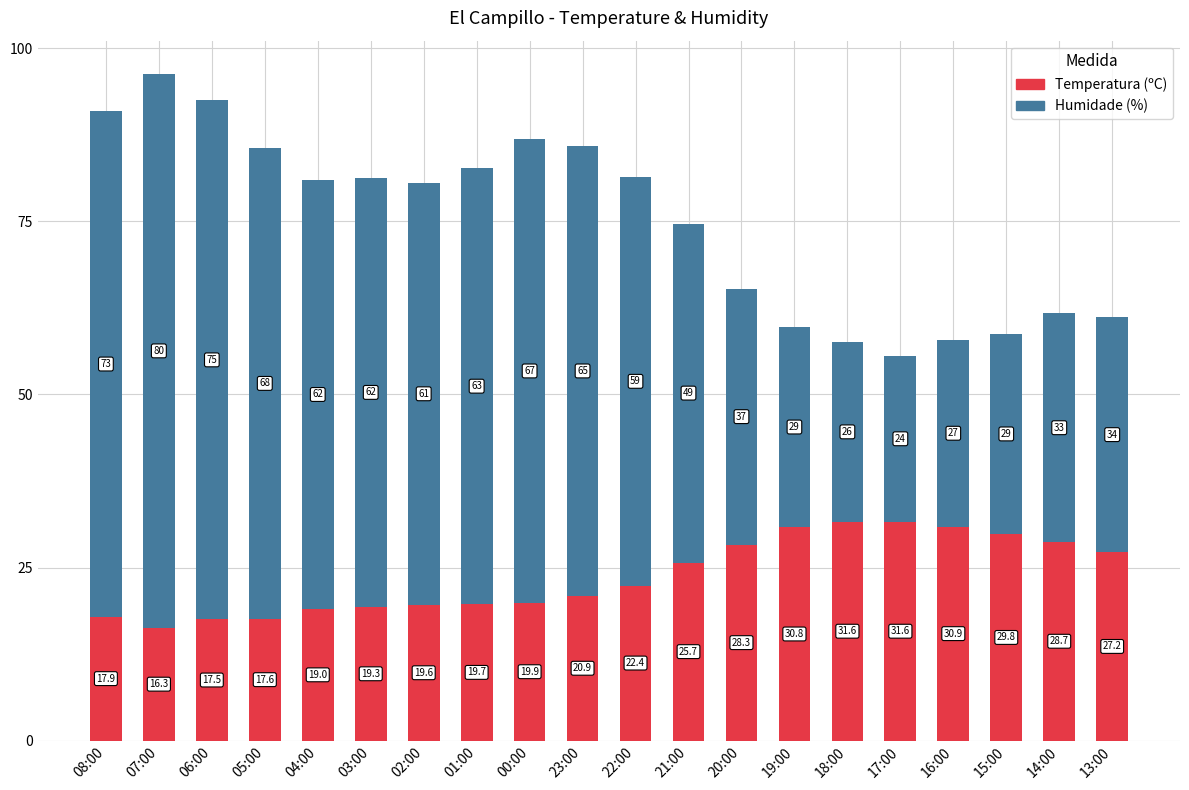

What is the highest value of the Temperatura (ºC) series?

31.6